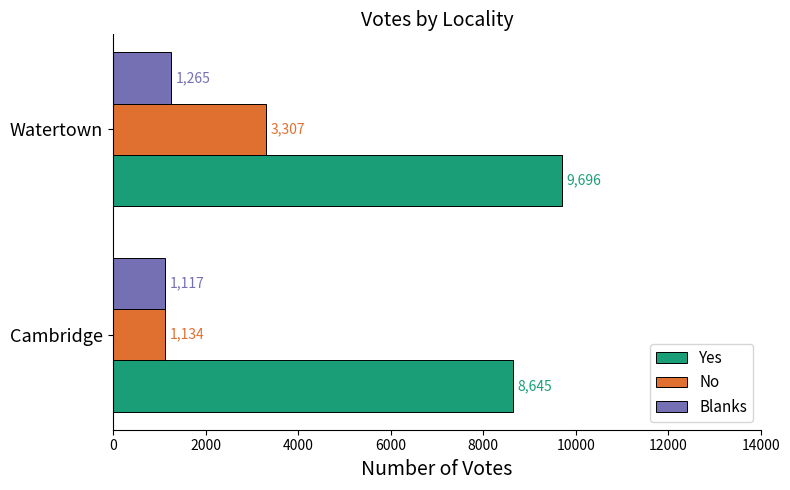

At which category is the sum across all series the highest?

Watertown